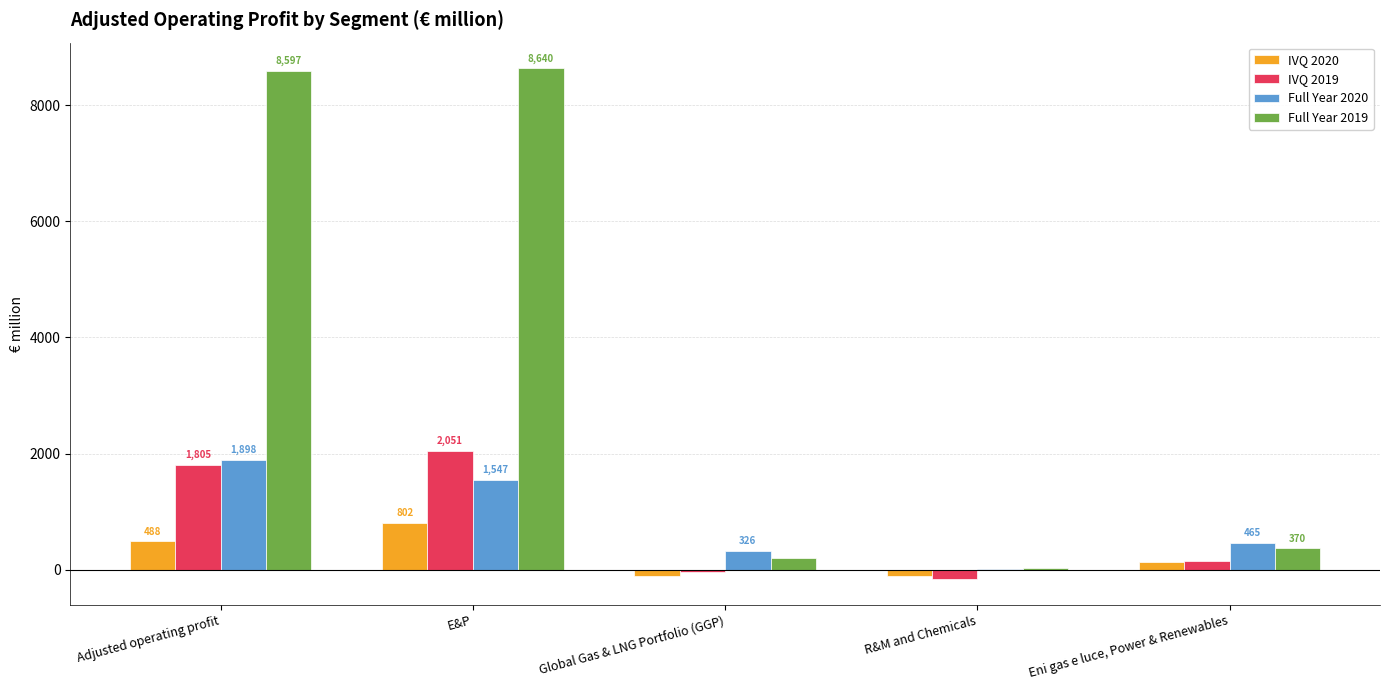

What is the total value across all series at Global Gas & LNG Portfolio (GGP)?

372